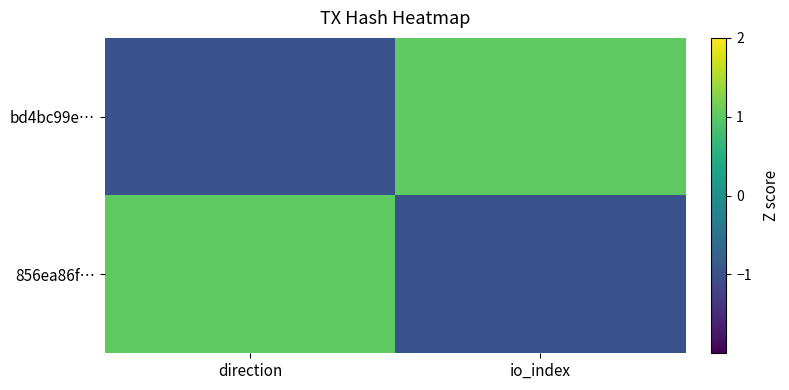

At io_index, list the series in order from smallest to largest.

856ea86f…, bd4bc99e…